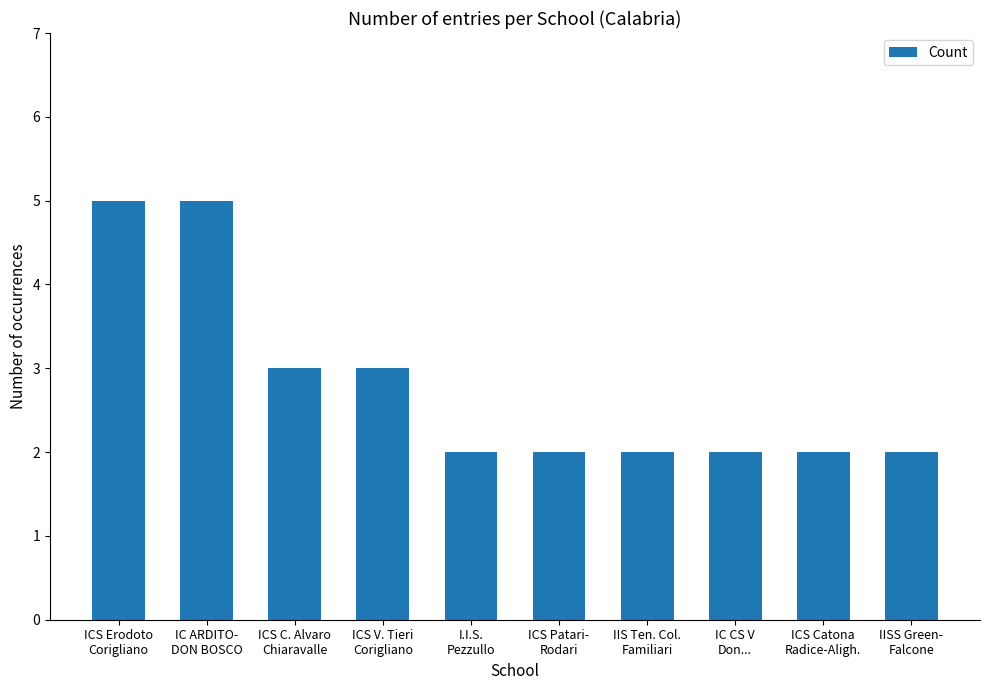

What position from the right is IISS Green-
Falcone?

1